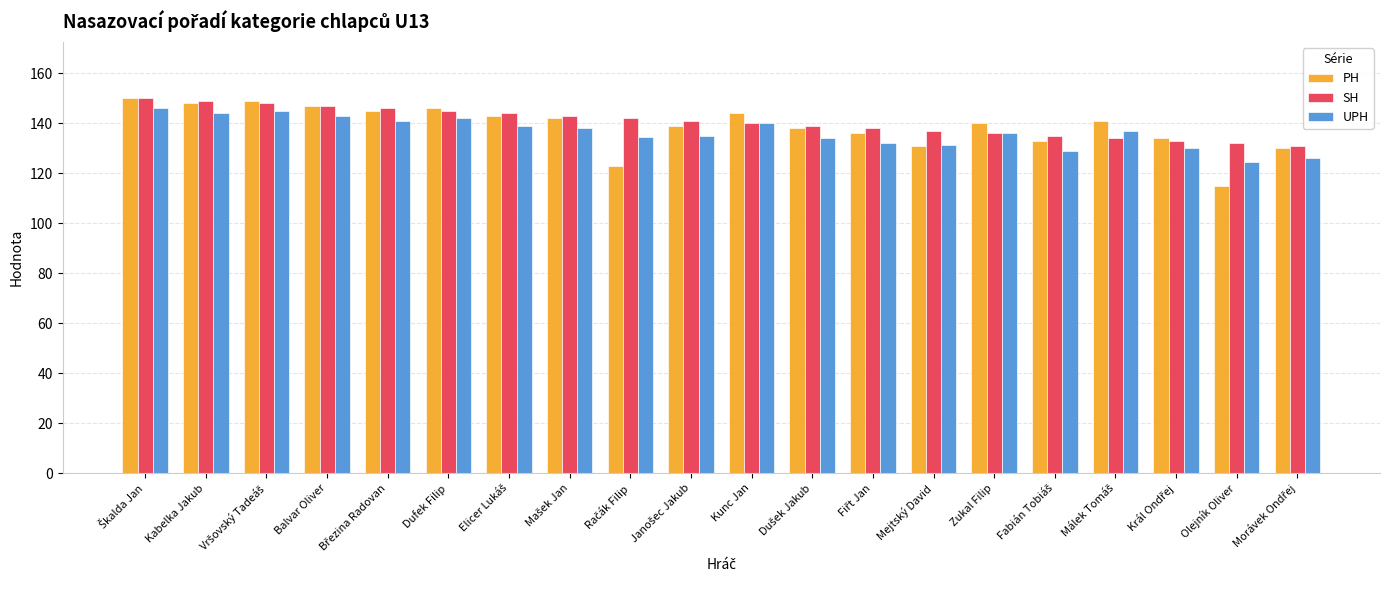

Rank the series by their average value, from lowest to highest.

UPH, PH, SH